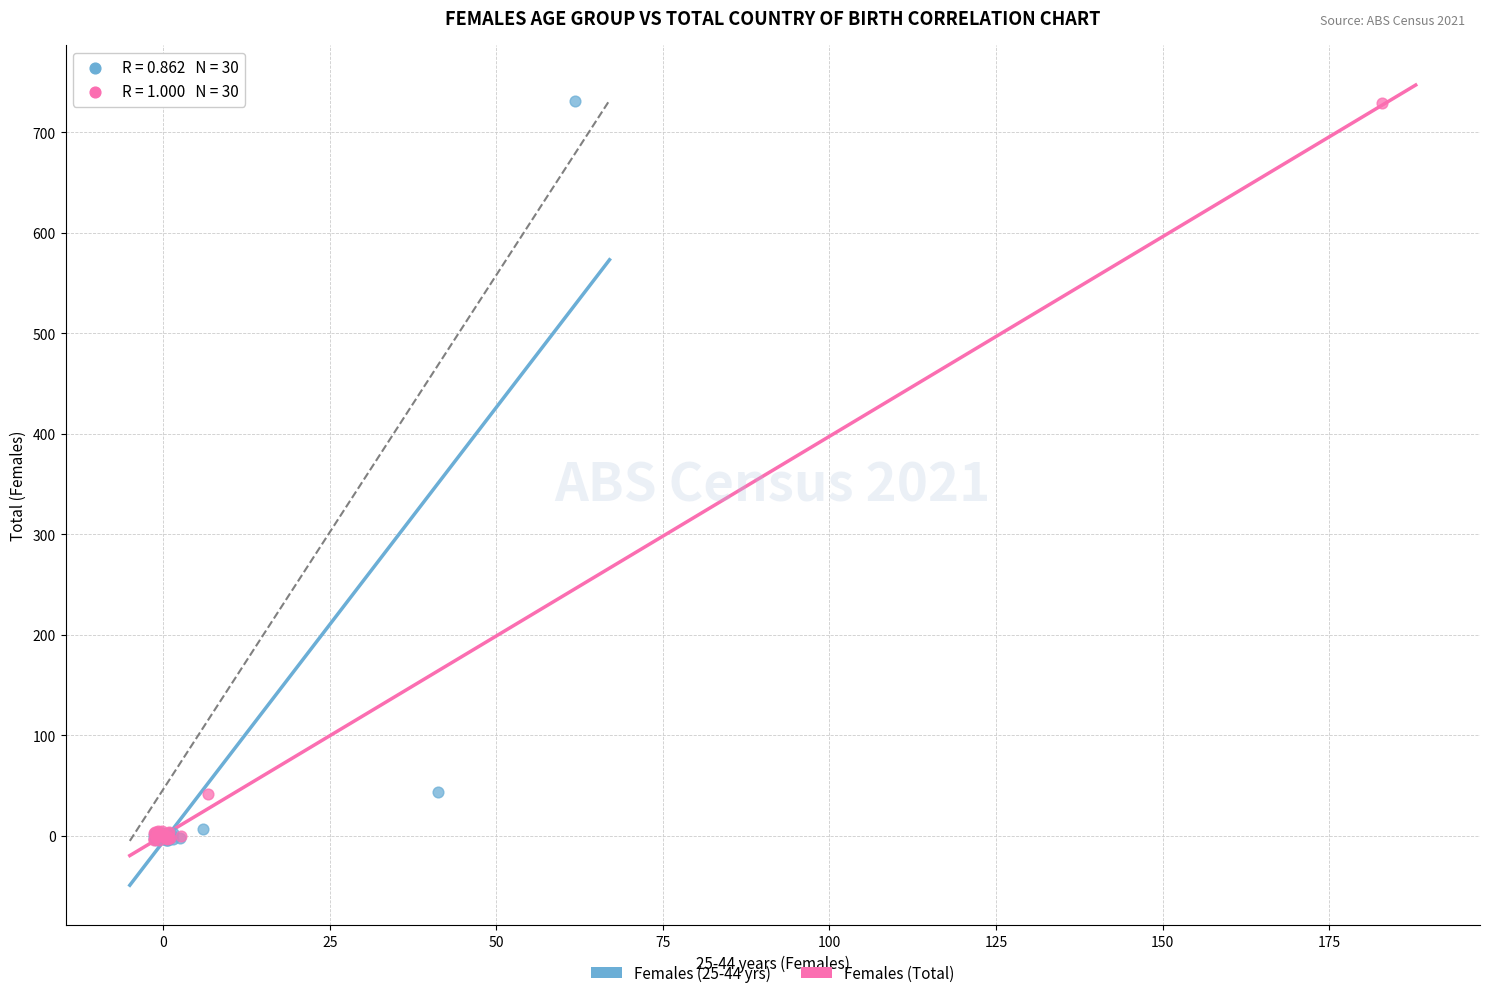

Which series has the largest Y range (max minus min)?

Females (25-44 yrs)